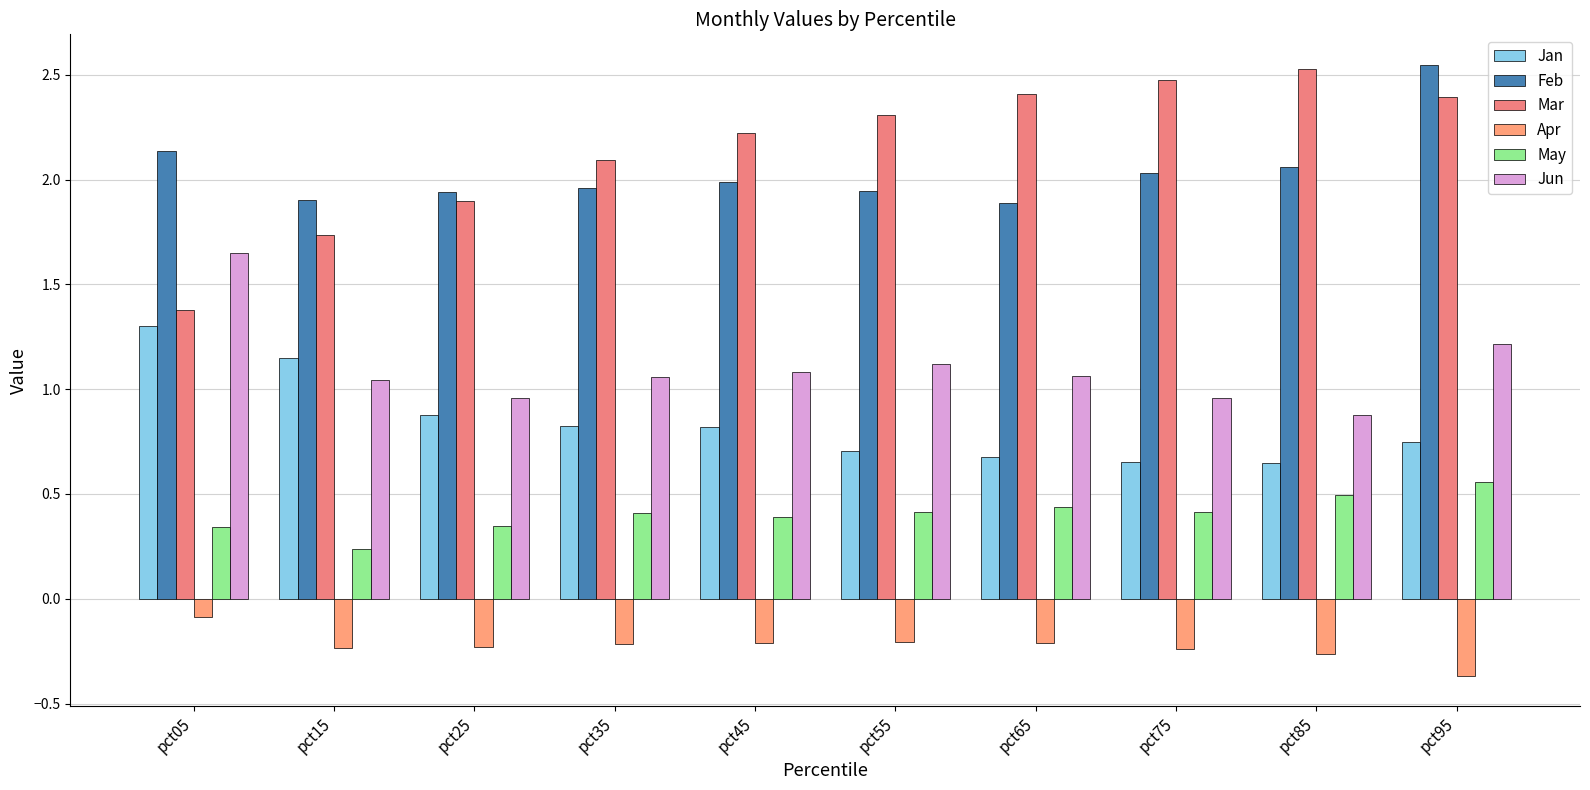

Is it true that Apr equals -0.1 at pct85?

False